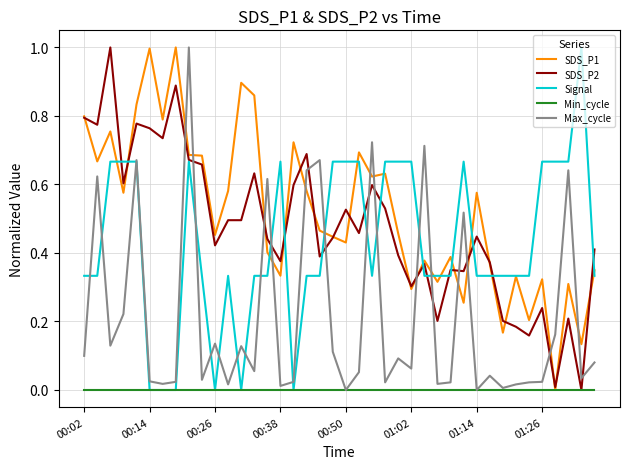

What is the highest value of the Max_cycle series?

1.0